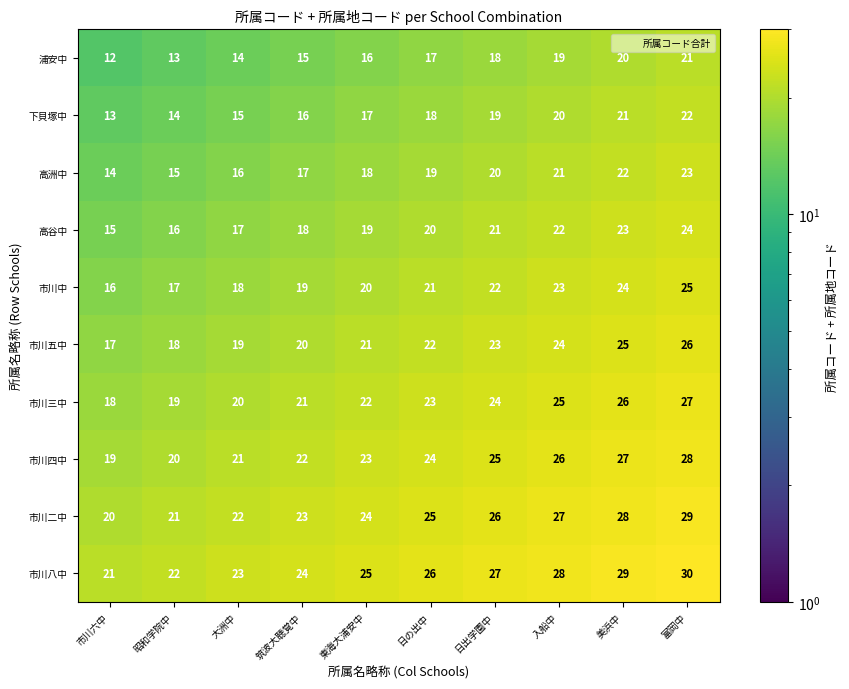

Is it true that 浦安中 equals 10 at 大洲中?

False